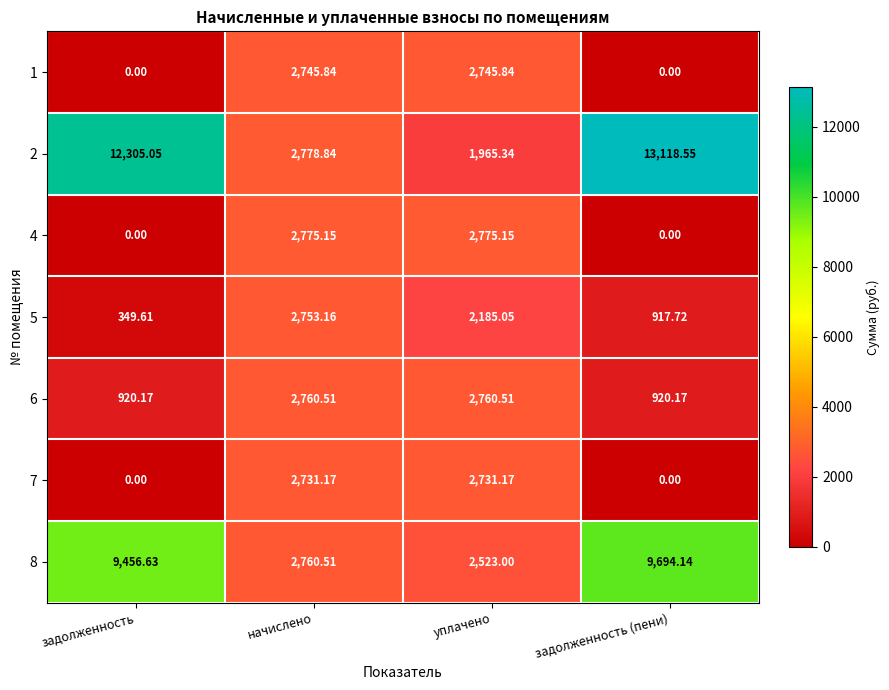

Which series has the largest total across all categories?

2